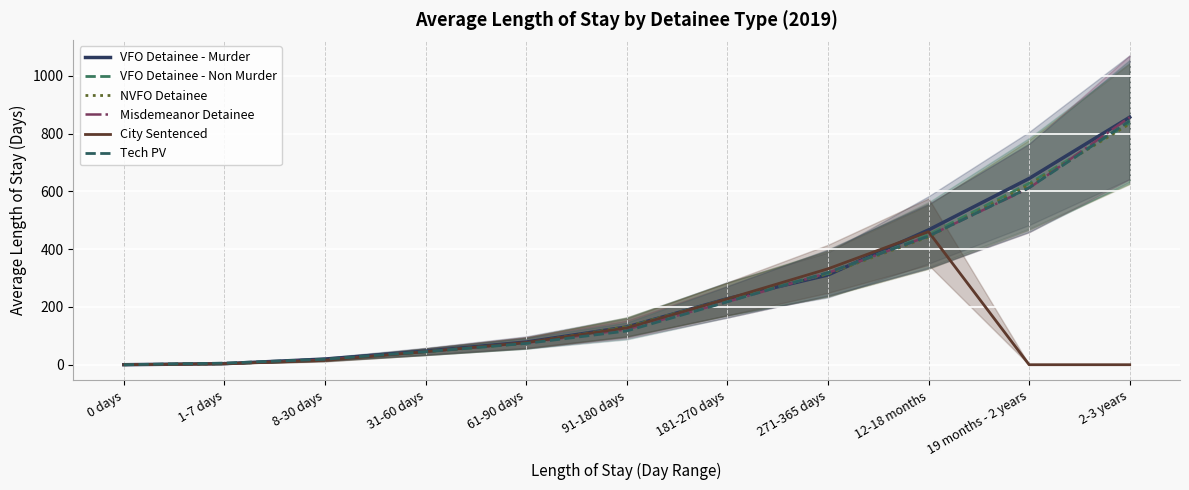

True or false: VFO Detainee - Non Murder has more than 2 interior local peaks.

False